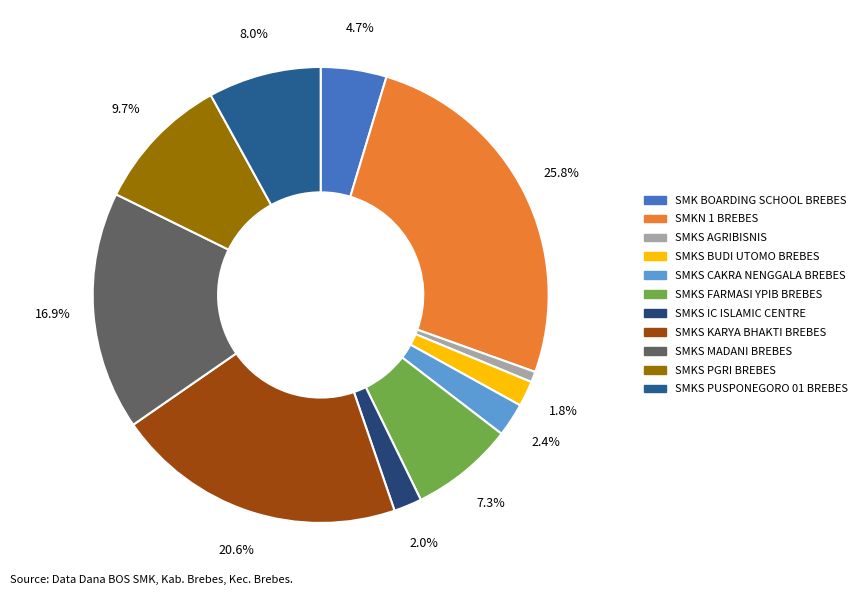

True or false: SMKS KARYA BHAKTI BREBES accounts for 21% of the total.

True